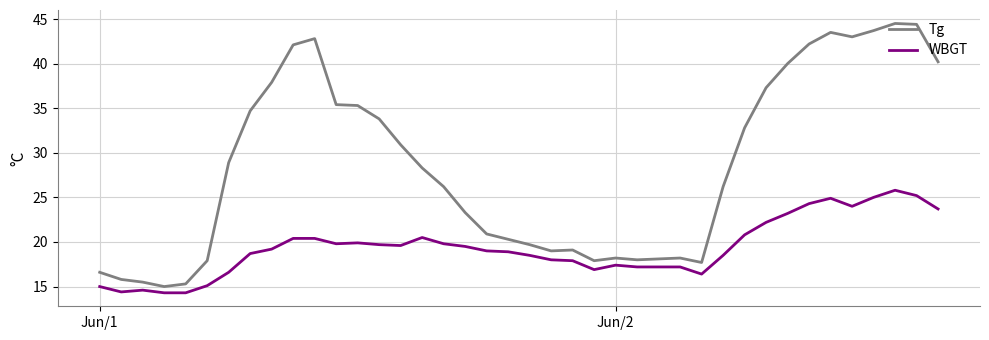

Which series has the largest range (max minus min)?

Tg